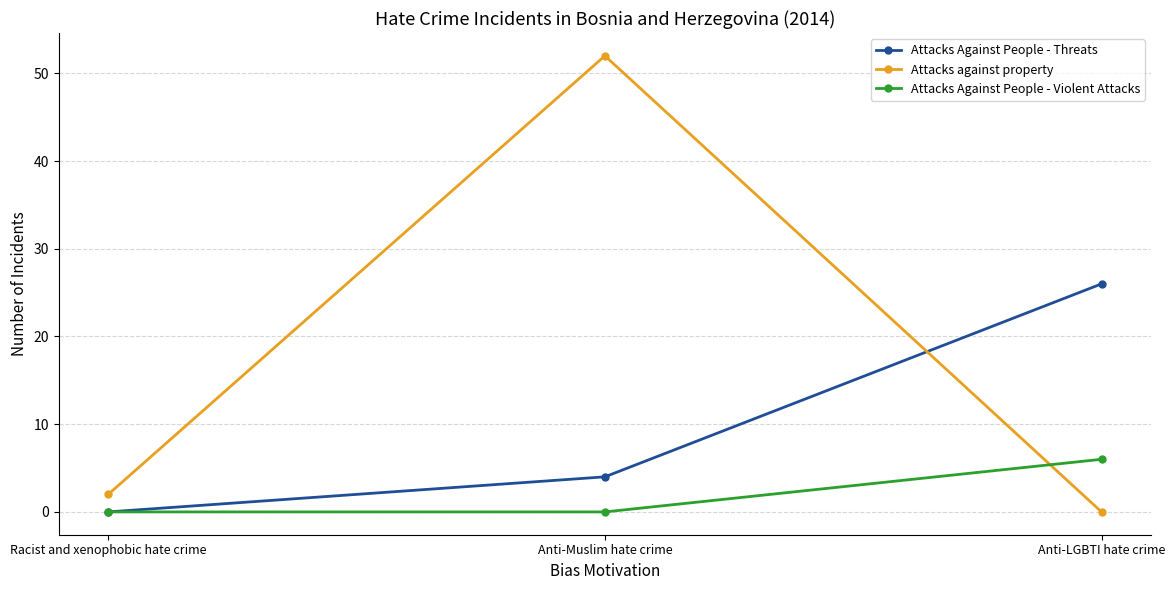

How many data points in Attacks against property are less than 2?

1